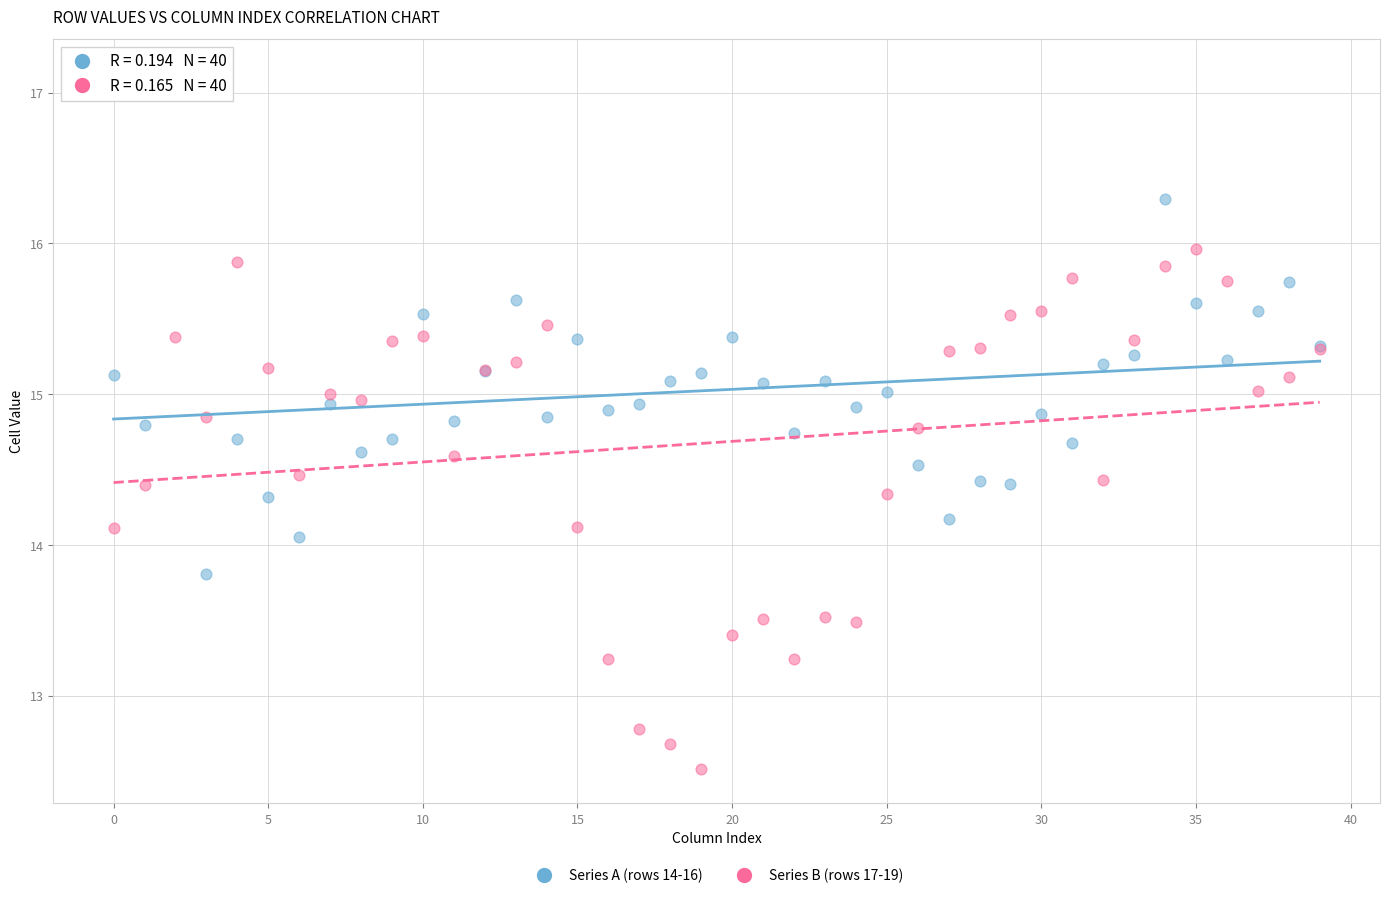

Which series reaches the minimum Y coordinate?

Series B (rows 17-19)